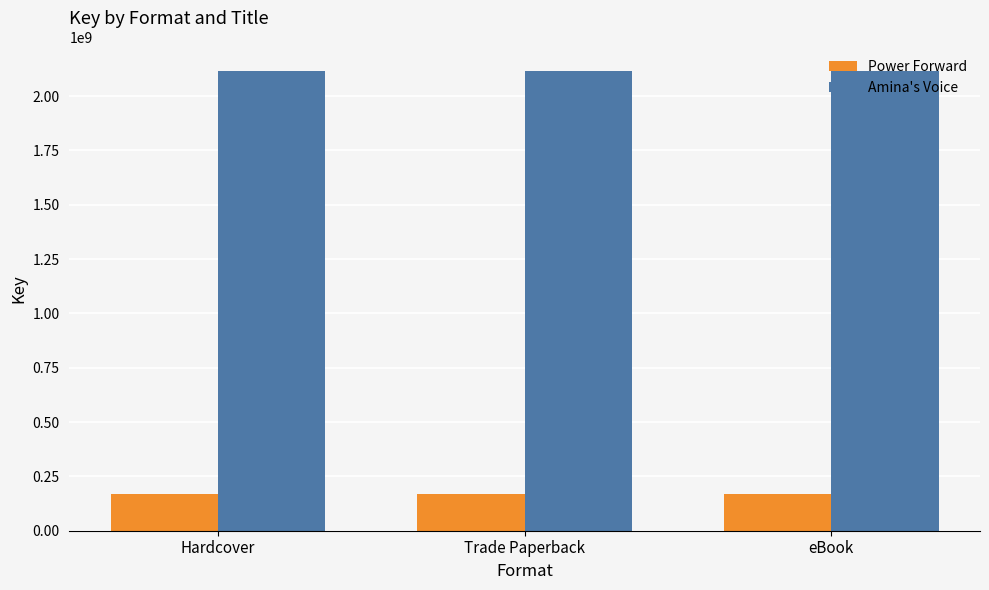

How many categories are shown in the chart?

3